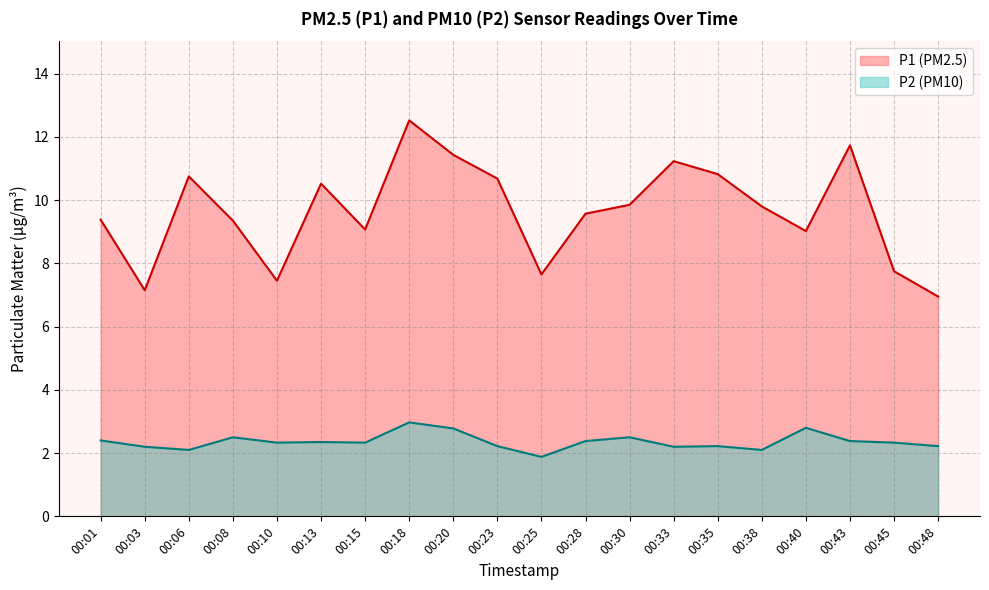

What is the difference between the second highest and second lowest values in the P2 series?

0.7